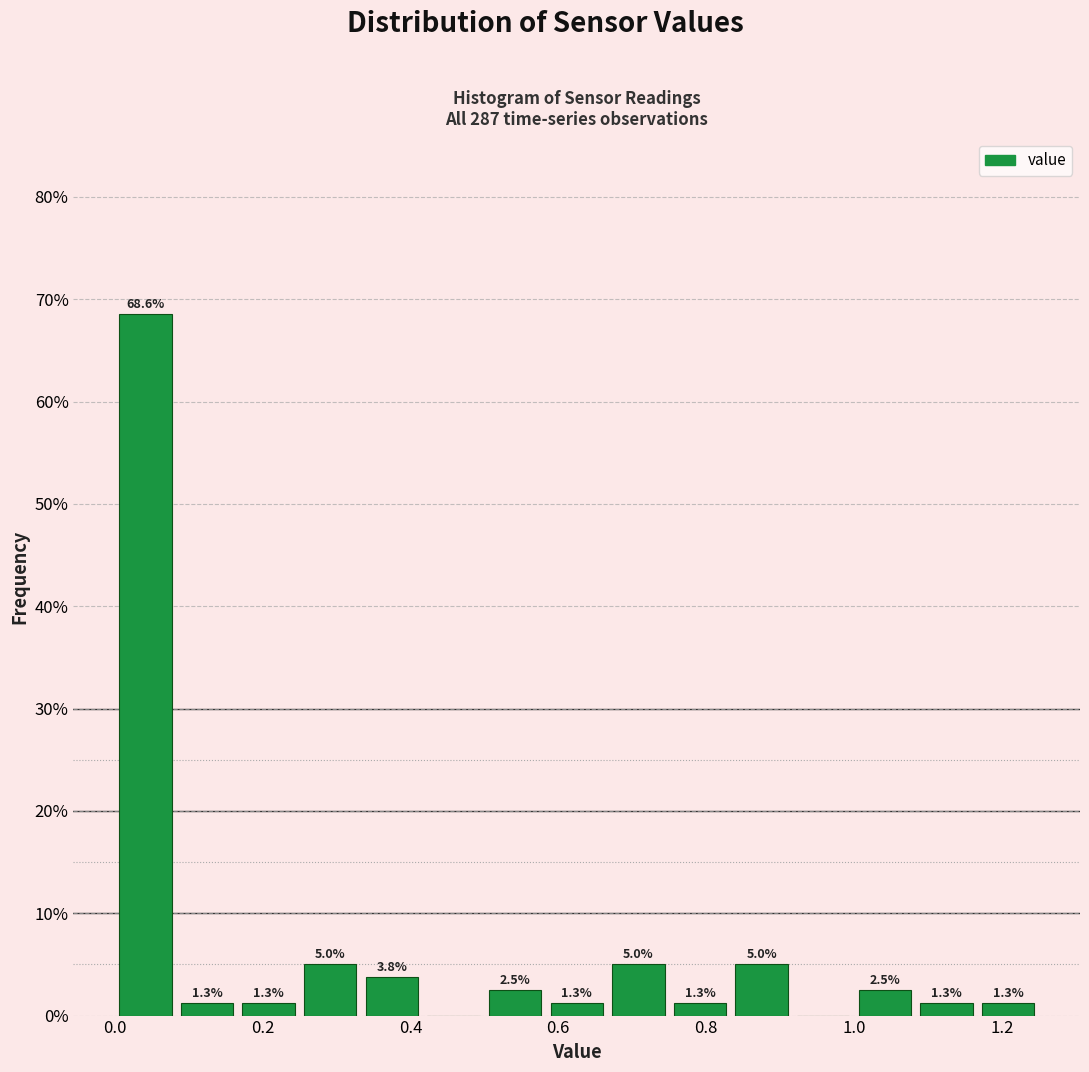

Which range on the x-axis has the tallest bar?

0.00 to 0.08